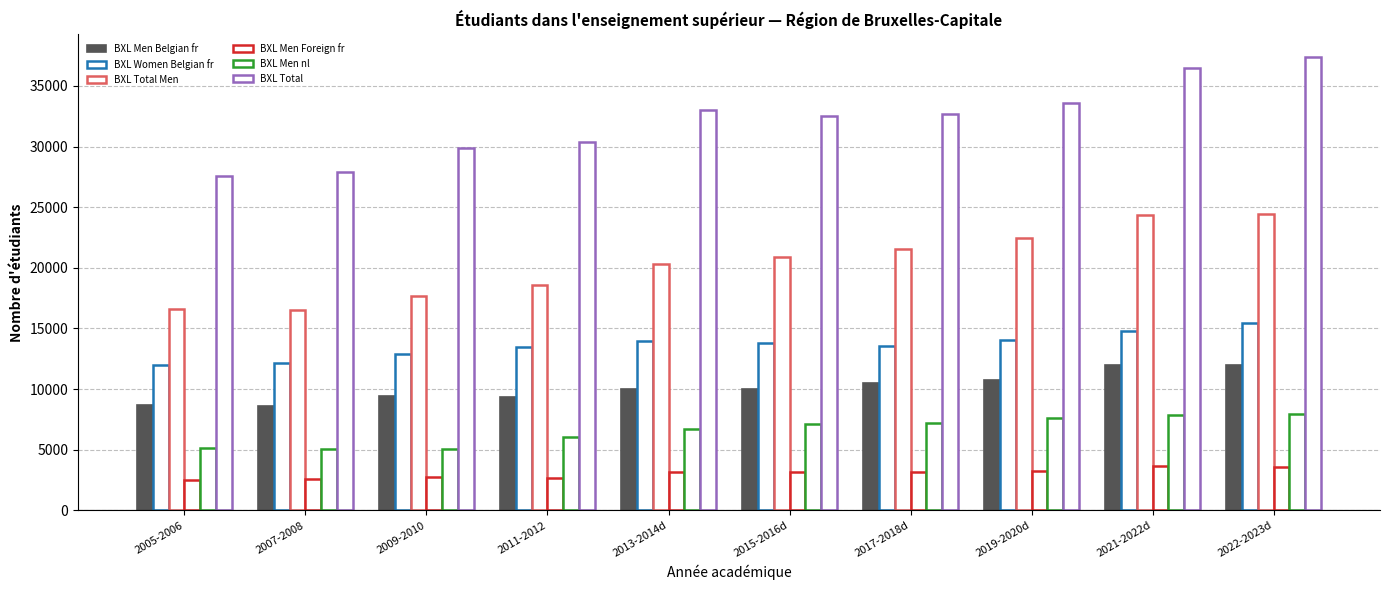

Does the chart contain any negative values?

No